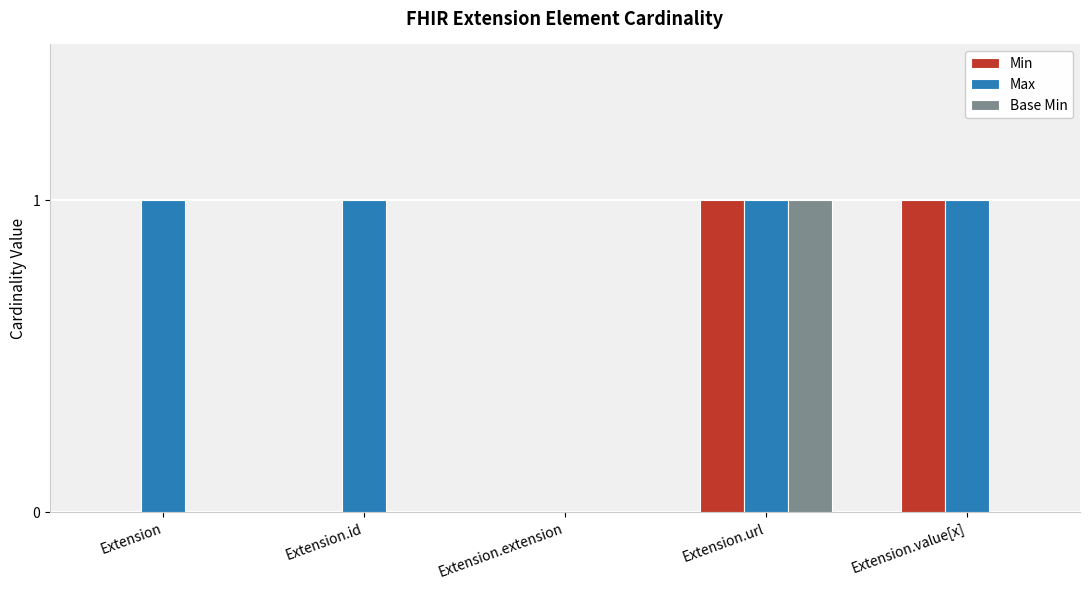

Is the value of Max at Extension.value[x] greater than the value of Base Min at Extension.extension?

Yes